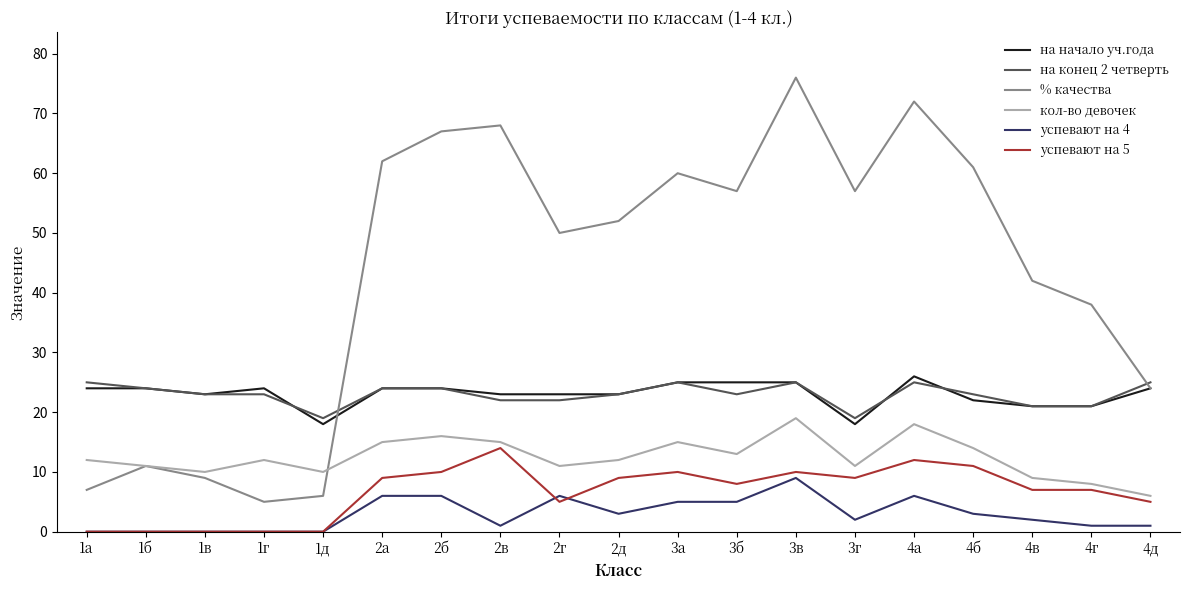

What is the highest value of the успевают на 4 series?

9